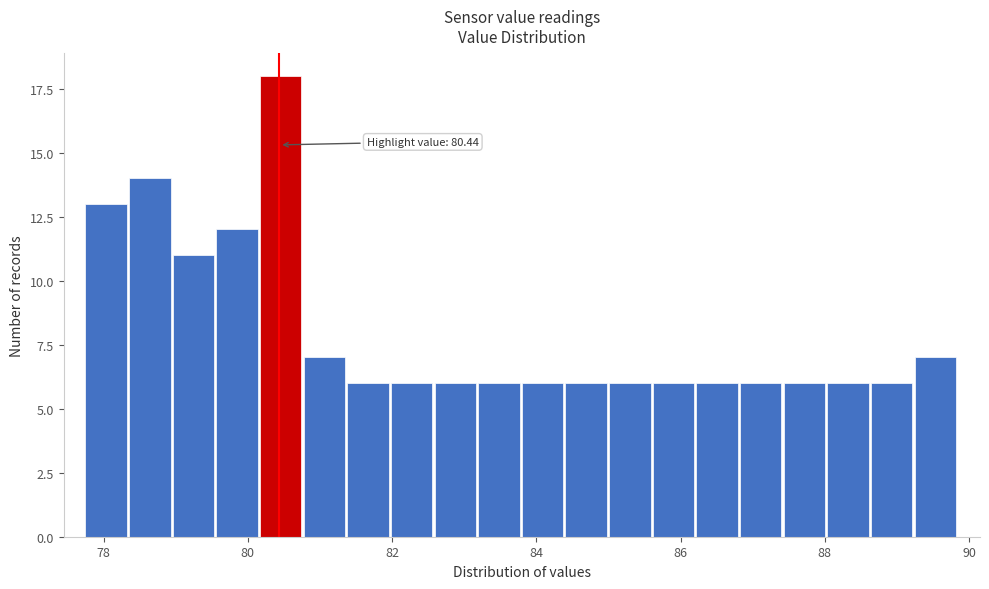

Around what value on the x-axis is the tallest bar? Give the approximate position of its centre, as read against the axis.

80.4